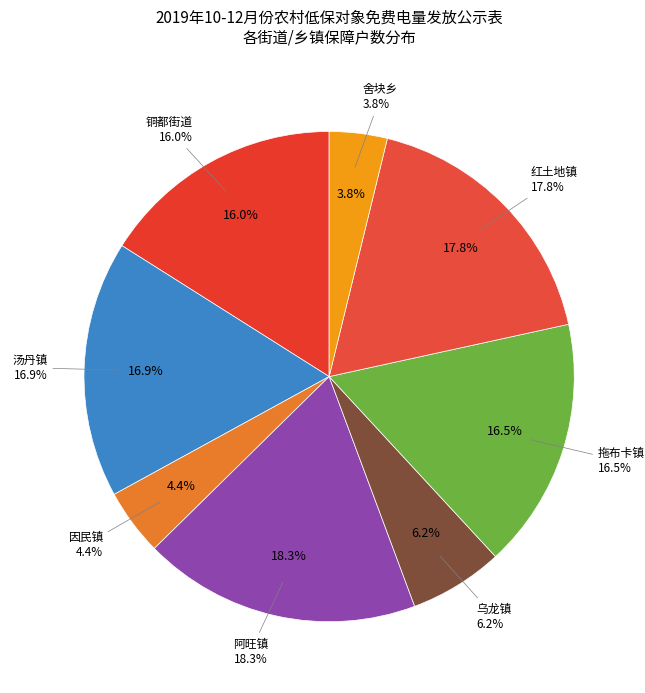

Combined, what portion of the pie is 舍块乡 and 铜都街道?

19.8%